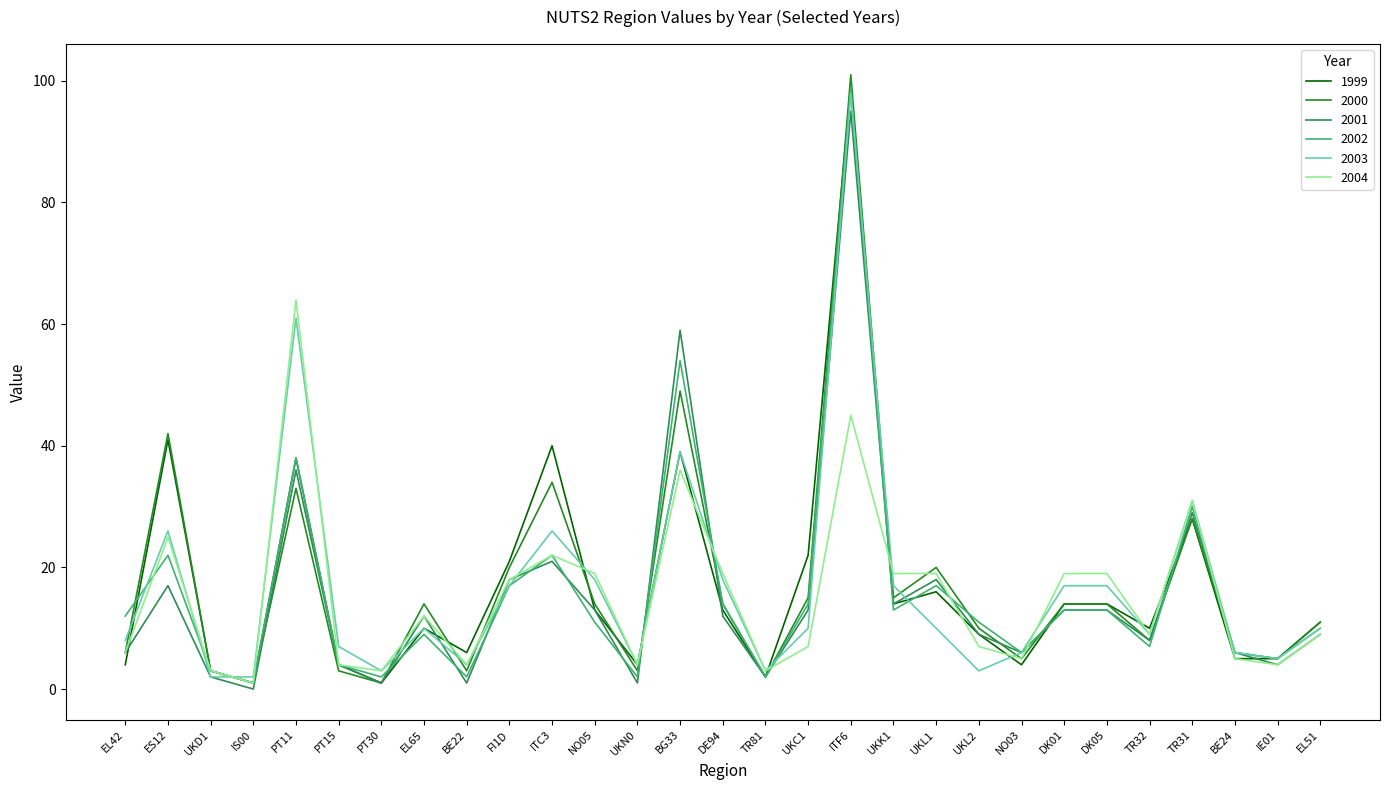

The 2000 series shows 33 at PT11. True or false?

True